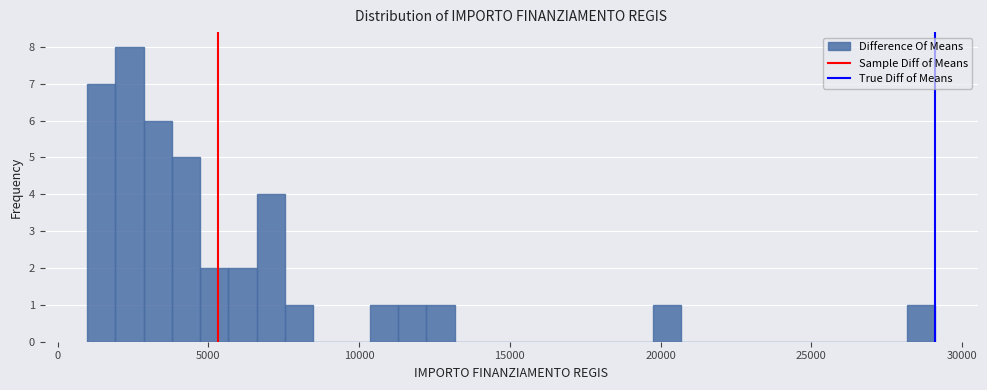

Around what value on the x-axis is the tallest bar? Give the approximate position of its centre, as read against the axis.

2500